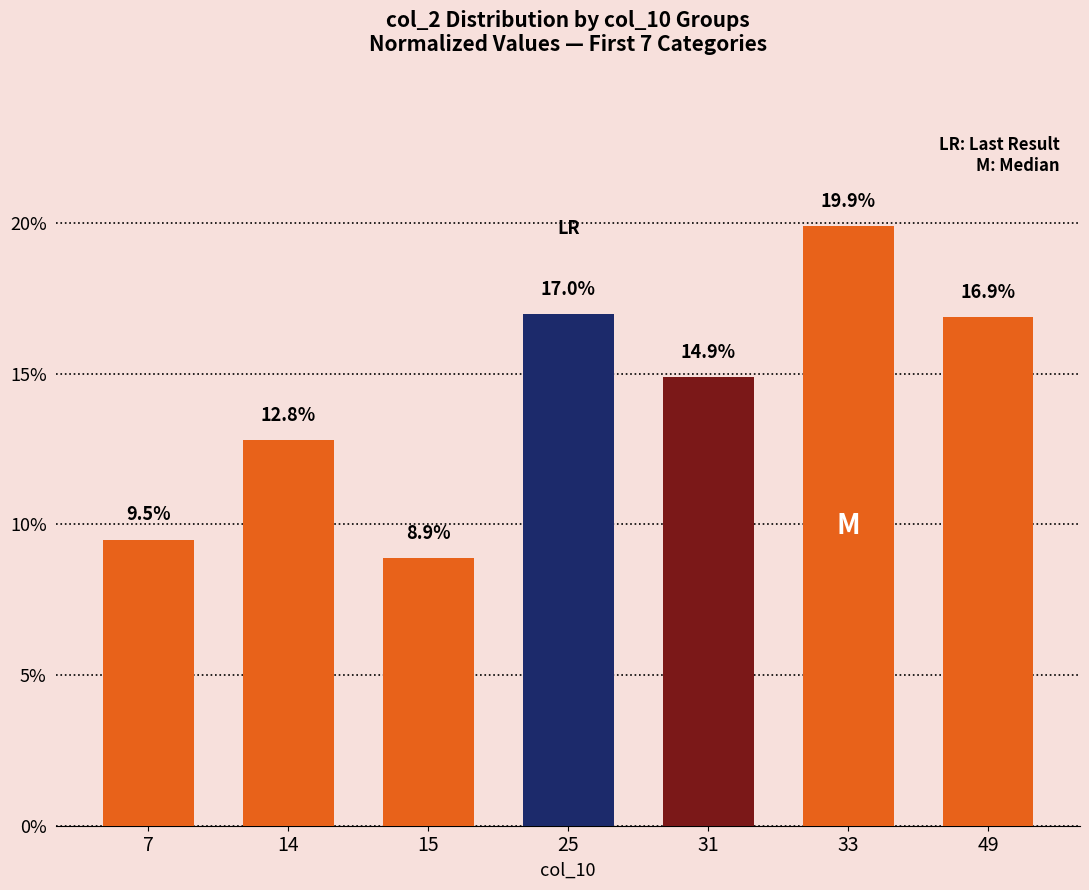

What is the value of the 5th bar from the left?

14.9